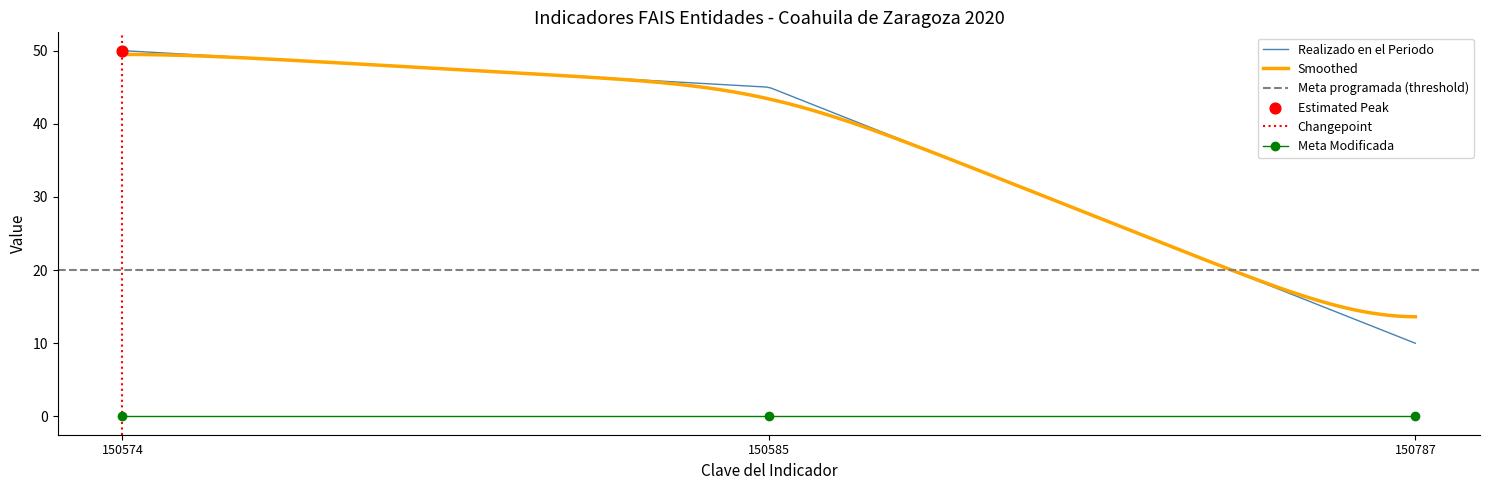

Is the value of Meta Modificada at 150787 greater than the value of Meta programada at 150585?

No